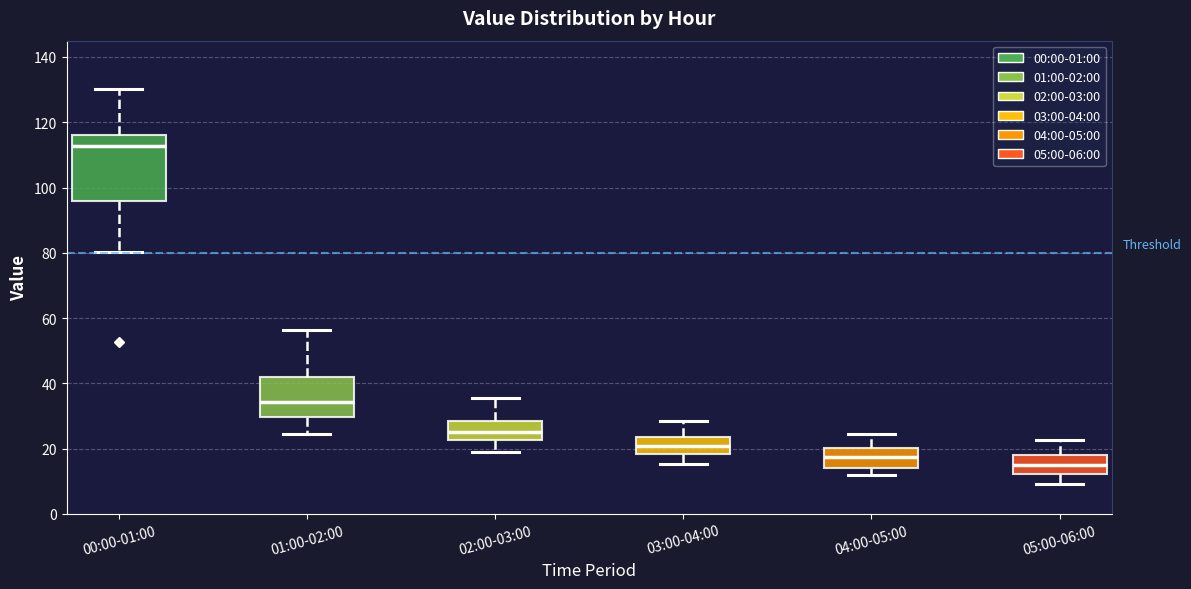

Which box's median line is the lowest?

05:00-06:00